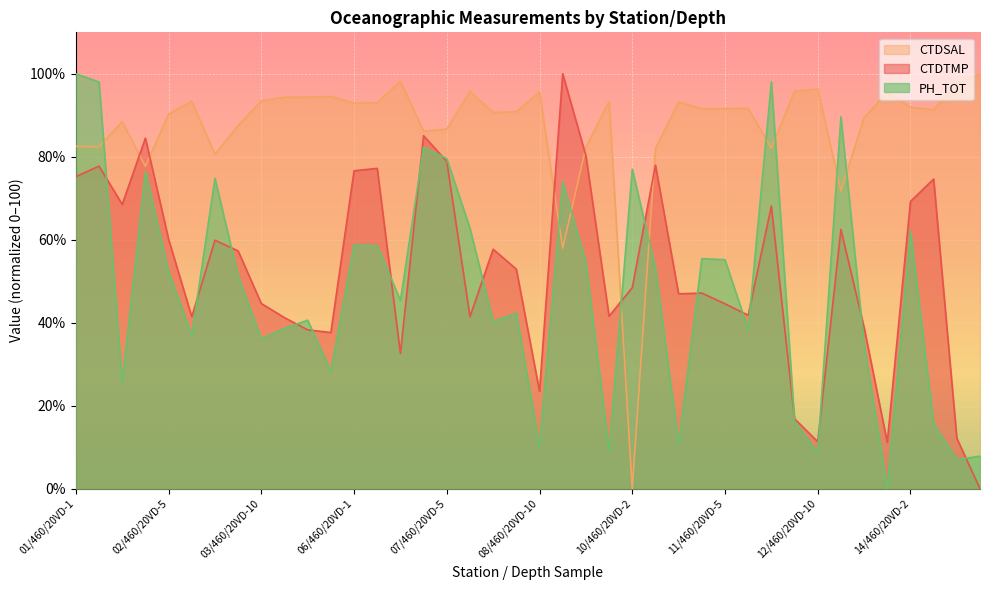

True or false: CTDSAL has more than 2 interior local peaks.

True